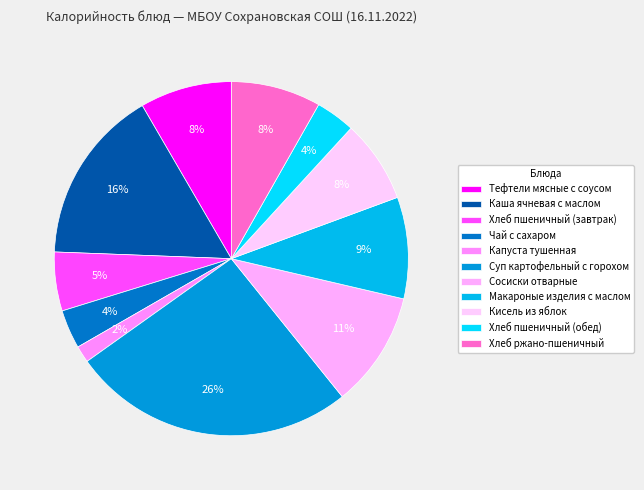

Count the number of slices in the pie.

11